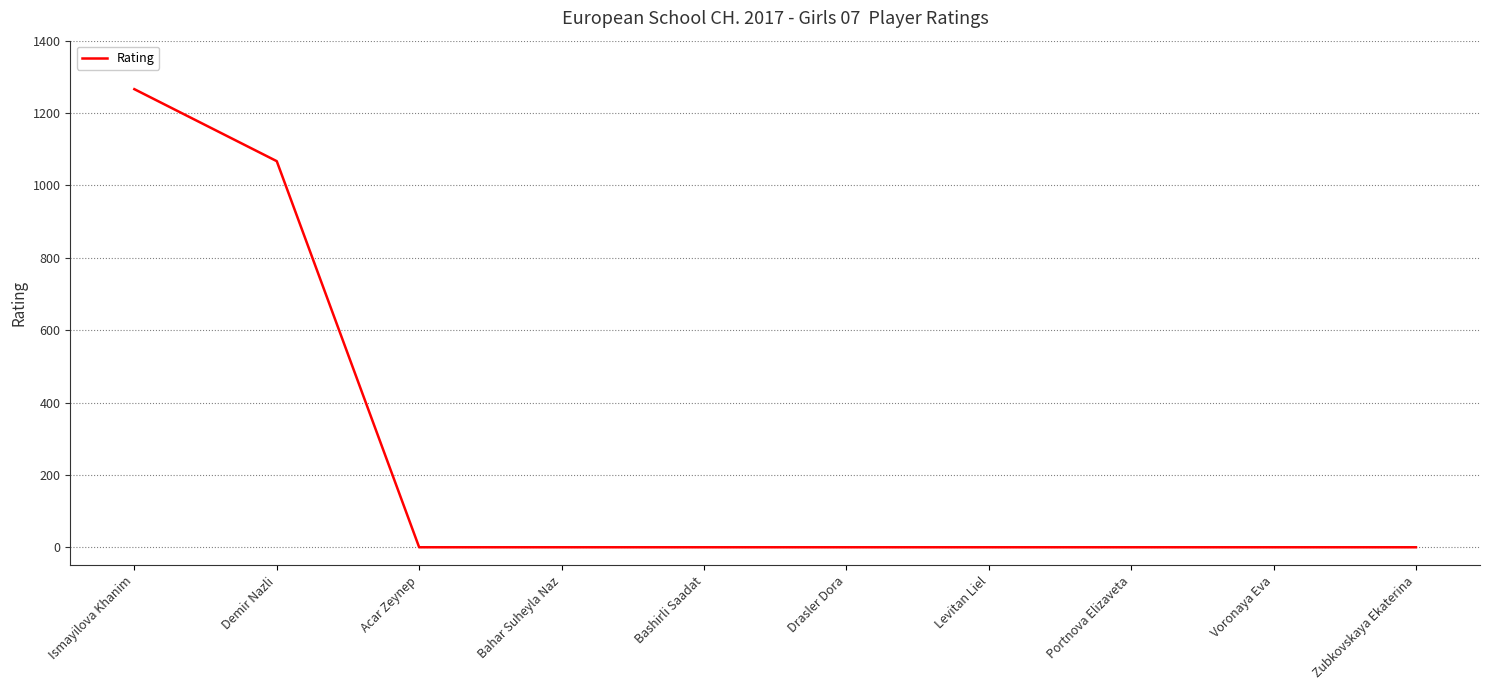

What is the greatest value displayed?

1266